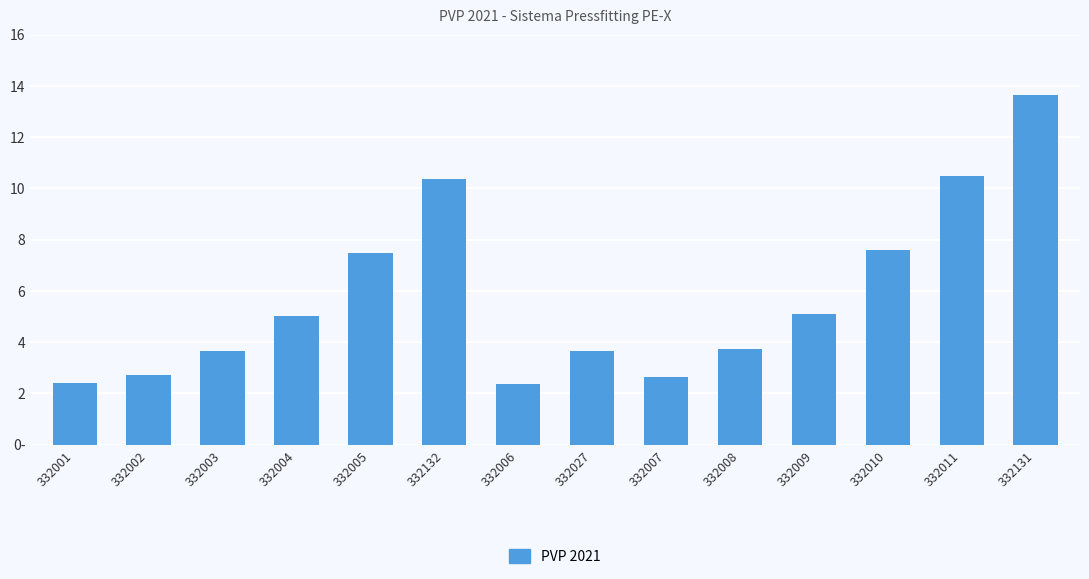

What is the difference between the second highest and second lowest values?

8.1